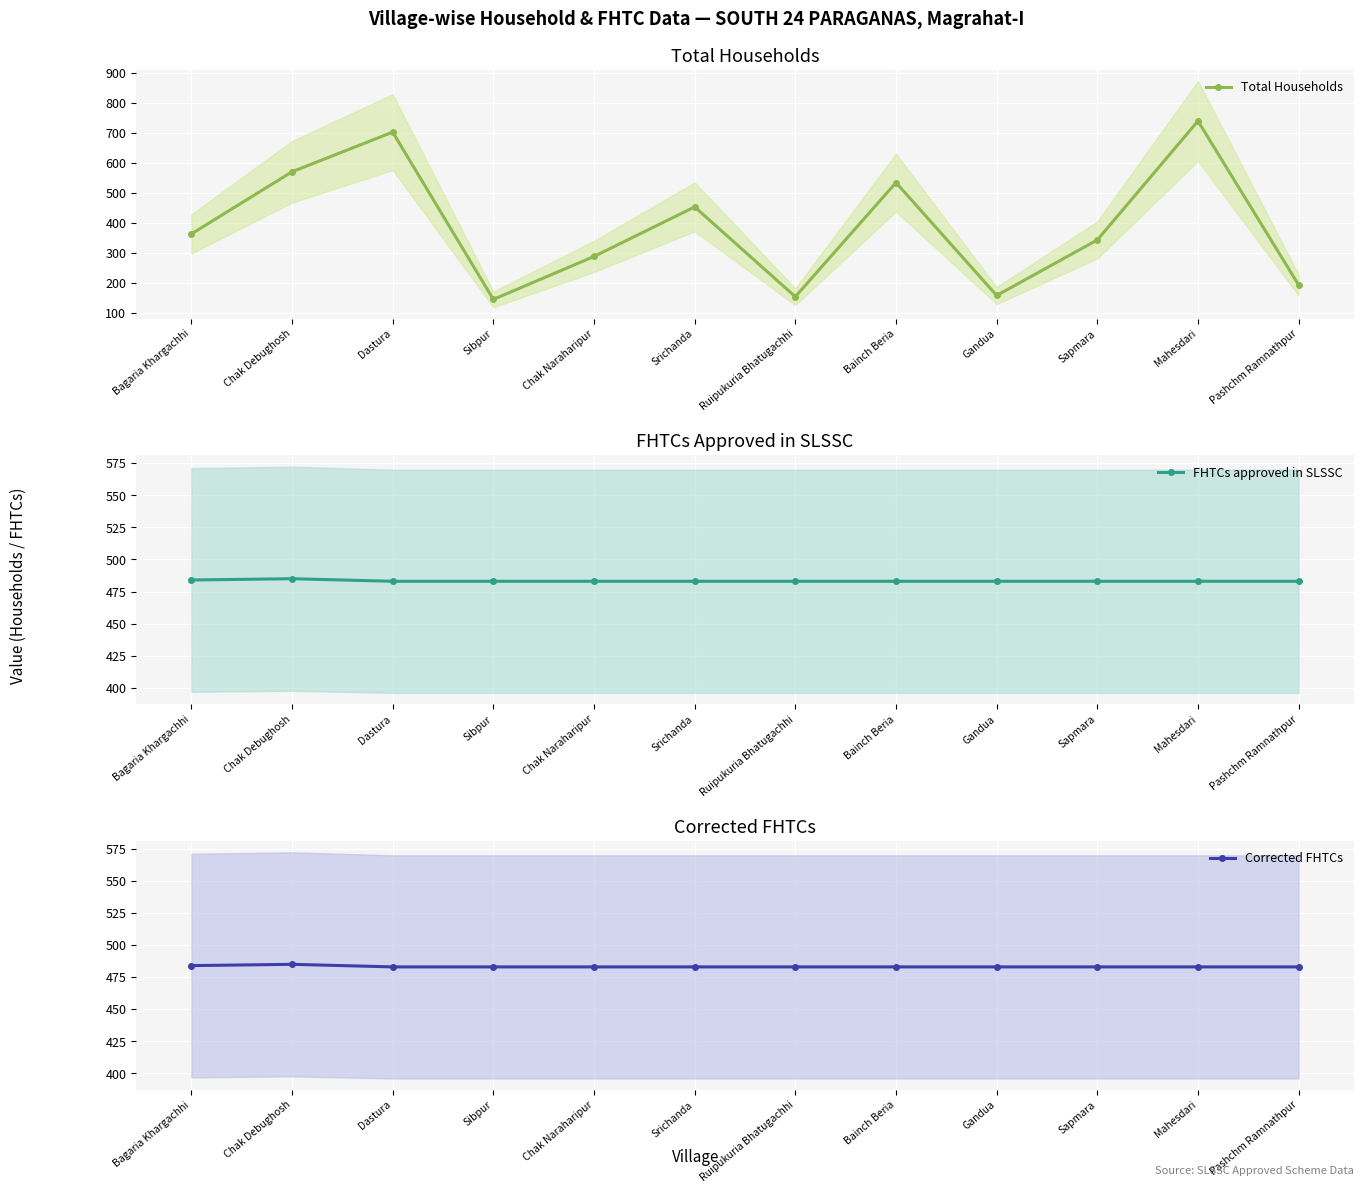

True or false: FHTCs approved in SLSSC and Corrected FHTCs intersect in this chart.

False